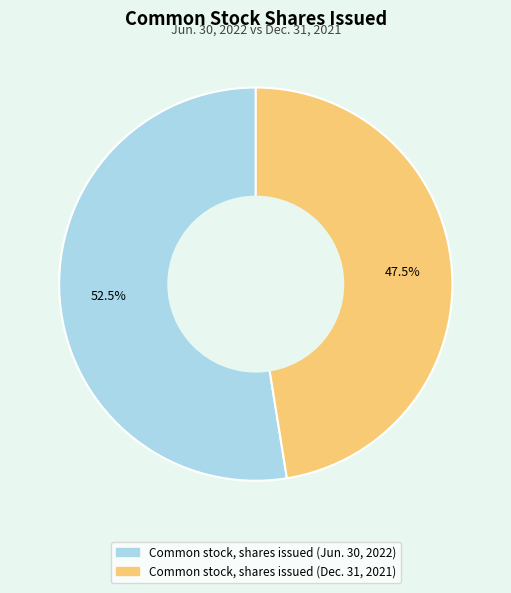

Approximately how many times larger is the value at Common stock, shares issued (Dec. 31, 2021) compared to Common stock, shares issued (Jun. 30, 2022)?

0.9